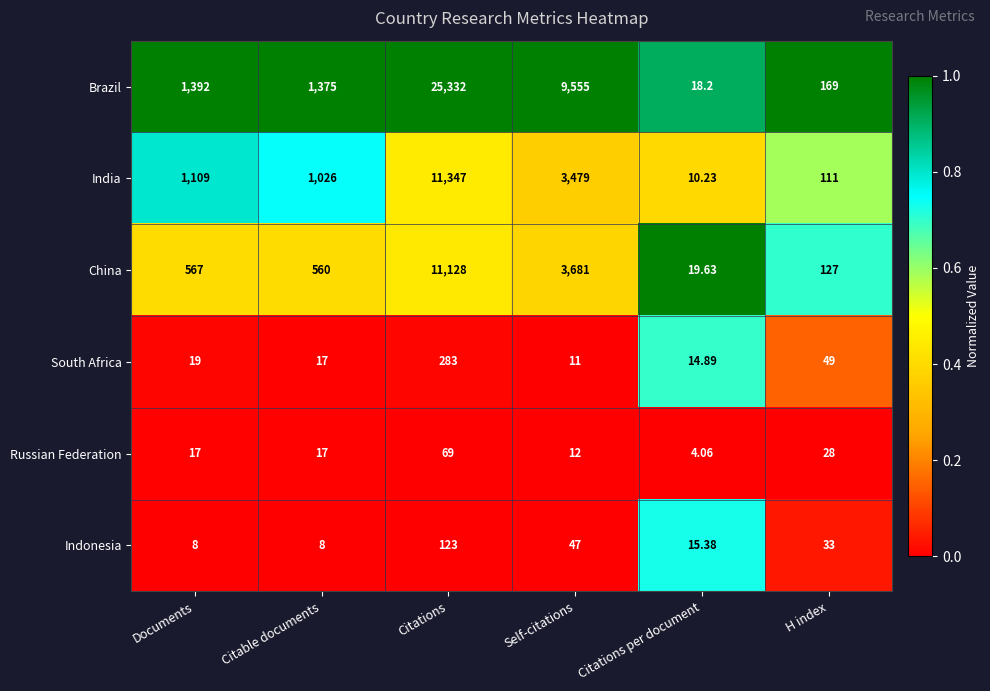

Rank the series at Citations per document from highest to lowest value.

China, Brazil, Indonesia, South Africa, India, Russian Federation